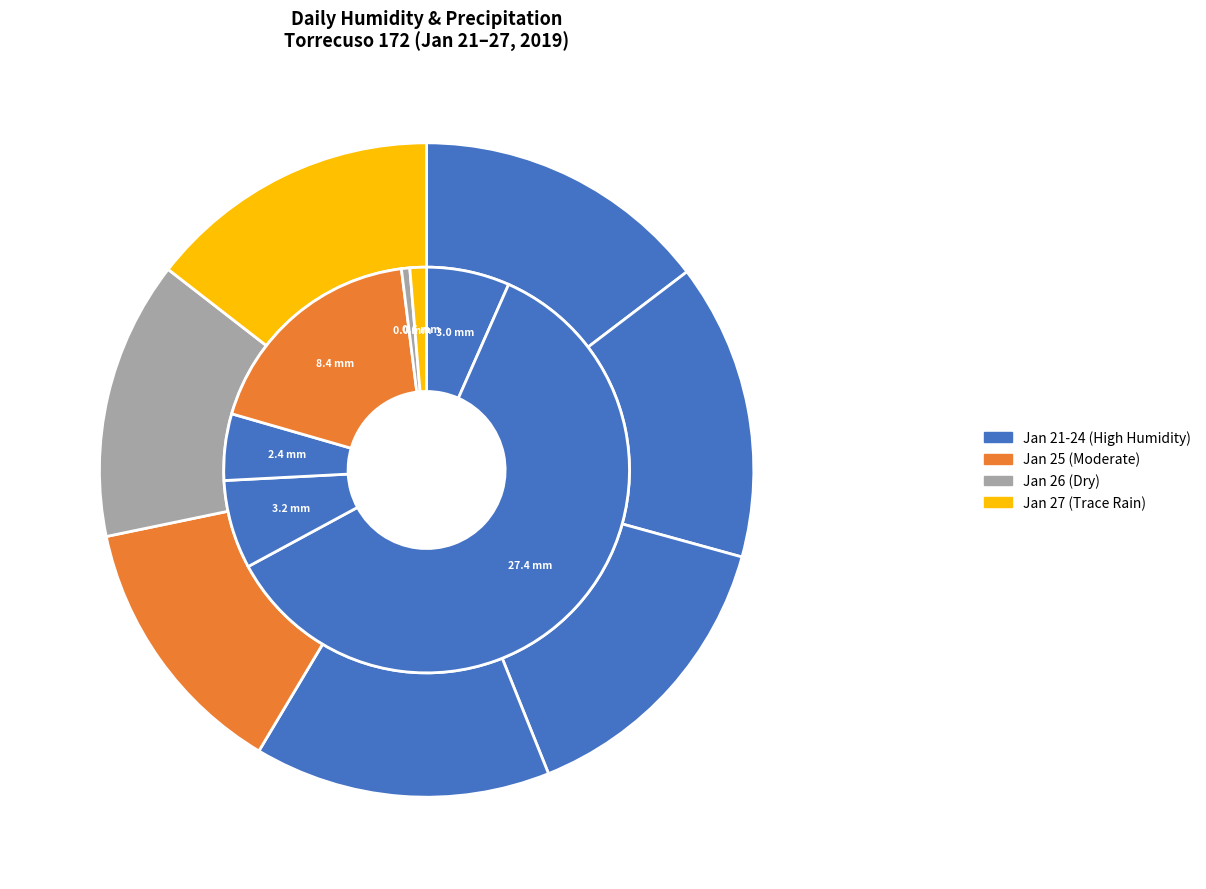

How many slices are in this pie chart?

7